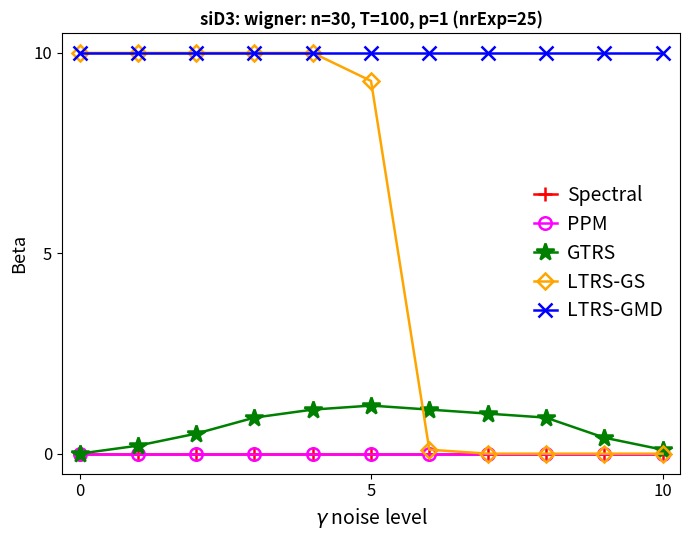

Reading right to left, list all the values displayed in this chart.

Spectral: 0.0	0.0	0.0	0.0	0.0	0.0	0.0	0.0	0.0	0.0	0.0
PPM: 0.0	0.0	0.0	0.0	0.0	0.0	0.0	0.0	0.0	0.0	0.0
GTRS: 0.1	0.4	0.9	1.0	1.1	1.2	1.1	0.9	0.5	0.2	0.0
LTRS-GS: 0.0	0.0	0.0	0.0	0.1	9.3	10.0	10.0	10.0	10.0	10.0
LTRS-GMD: 10.0	10.0	10.0	10.0	10.0	10.0	10.0	10.0	10.0	10.0	10.0